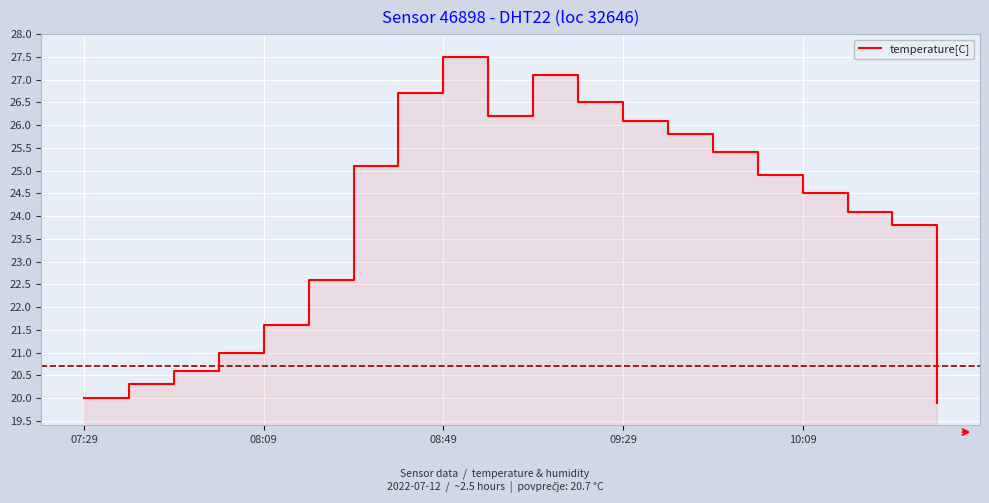

Between 16 and 6, which is larger?

6